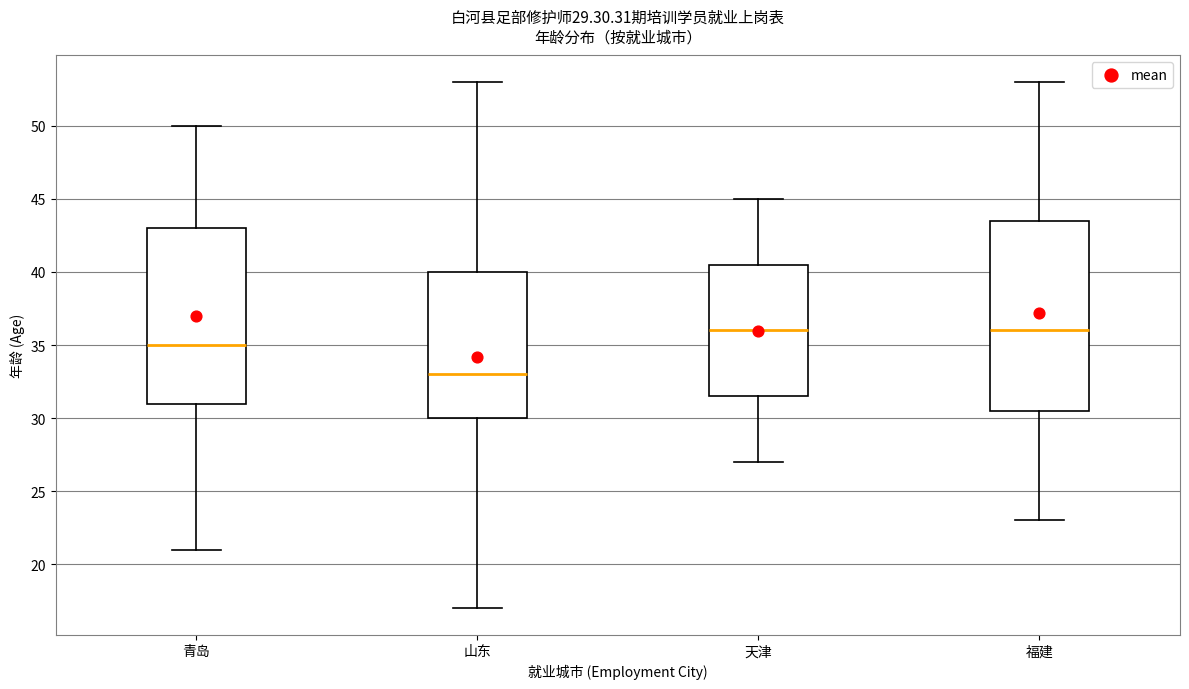

Comparing the boxes themselves (not the whiskers), which one is the tallest?

福建